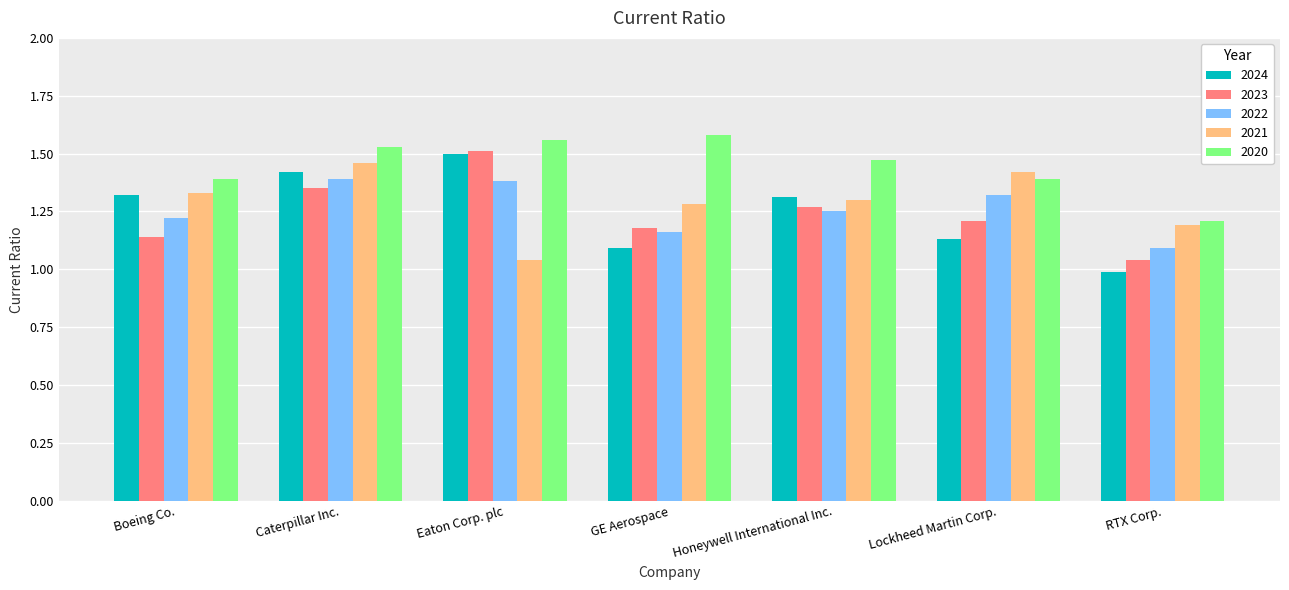

Are the bars grouped side by side (vs. stacked)?

Yes